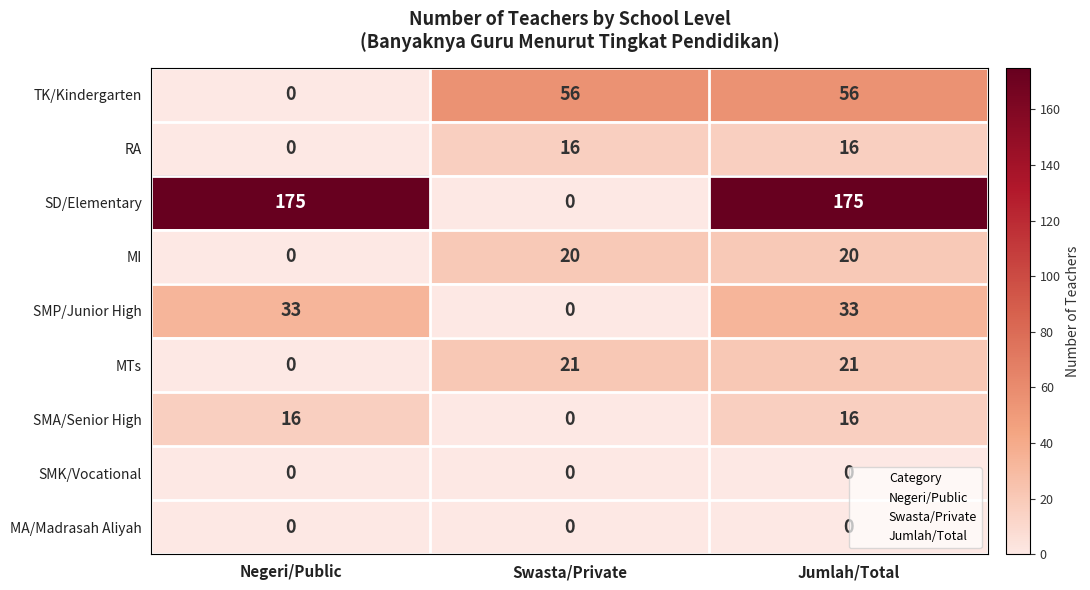

What is the maximum value shown in the chart?

175